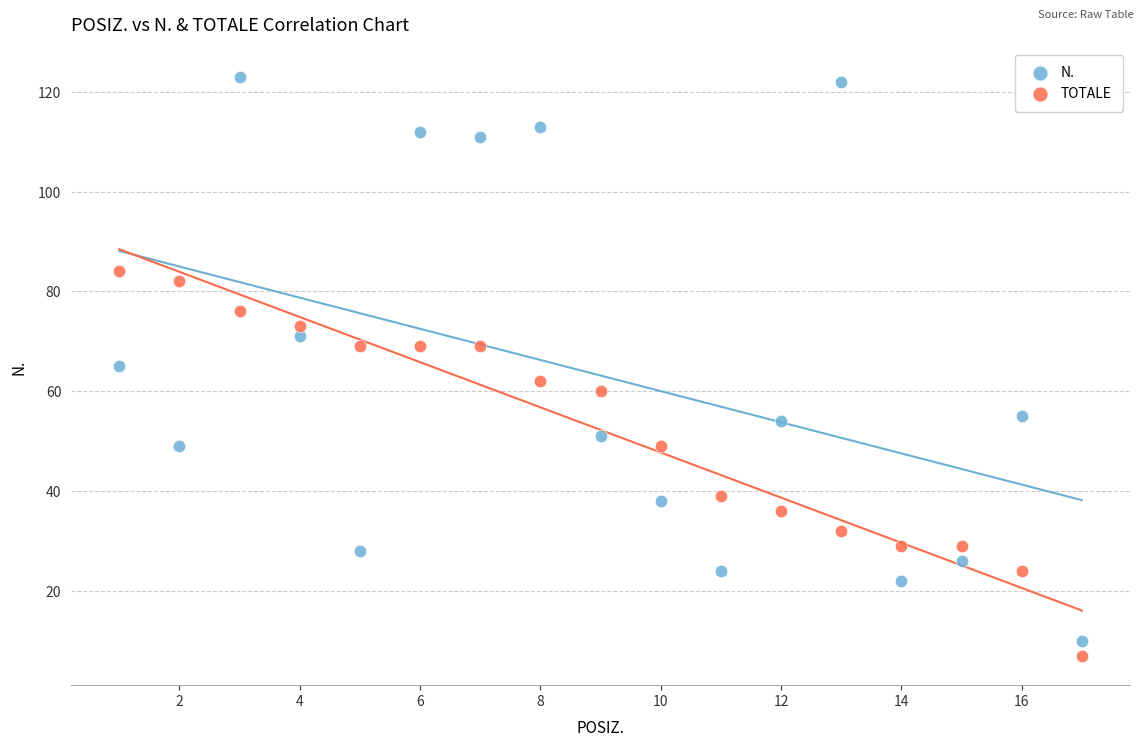

Across all data points, what is the range of X values (max minus min)?

16